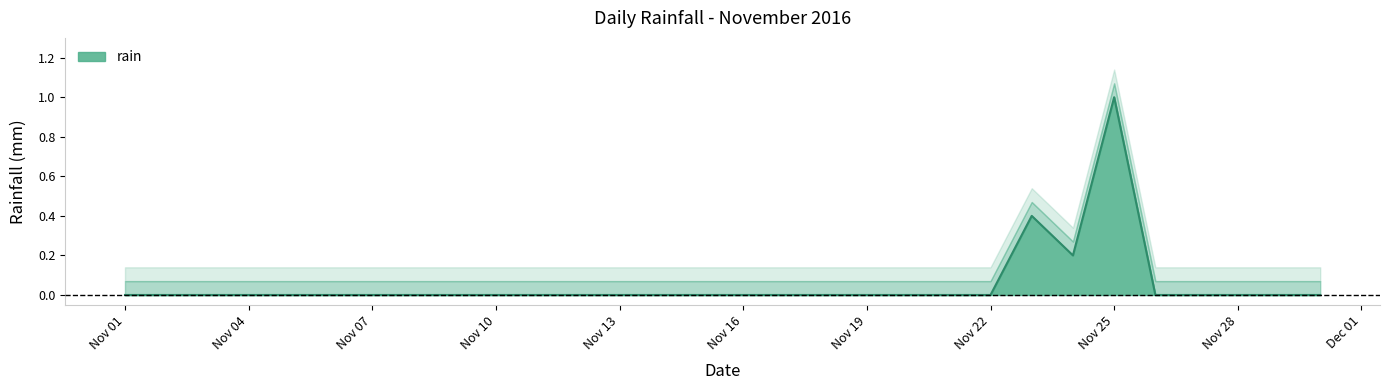

How many points are higher than both their immediate neighbors (excluding endpoints)?

2